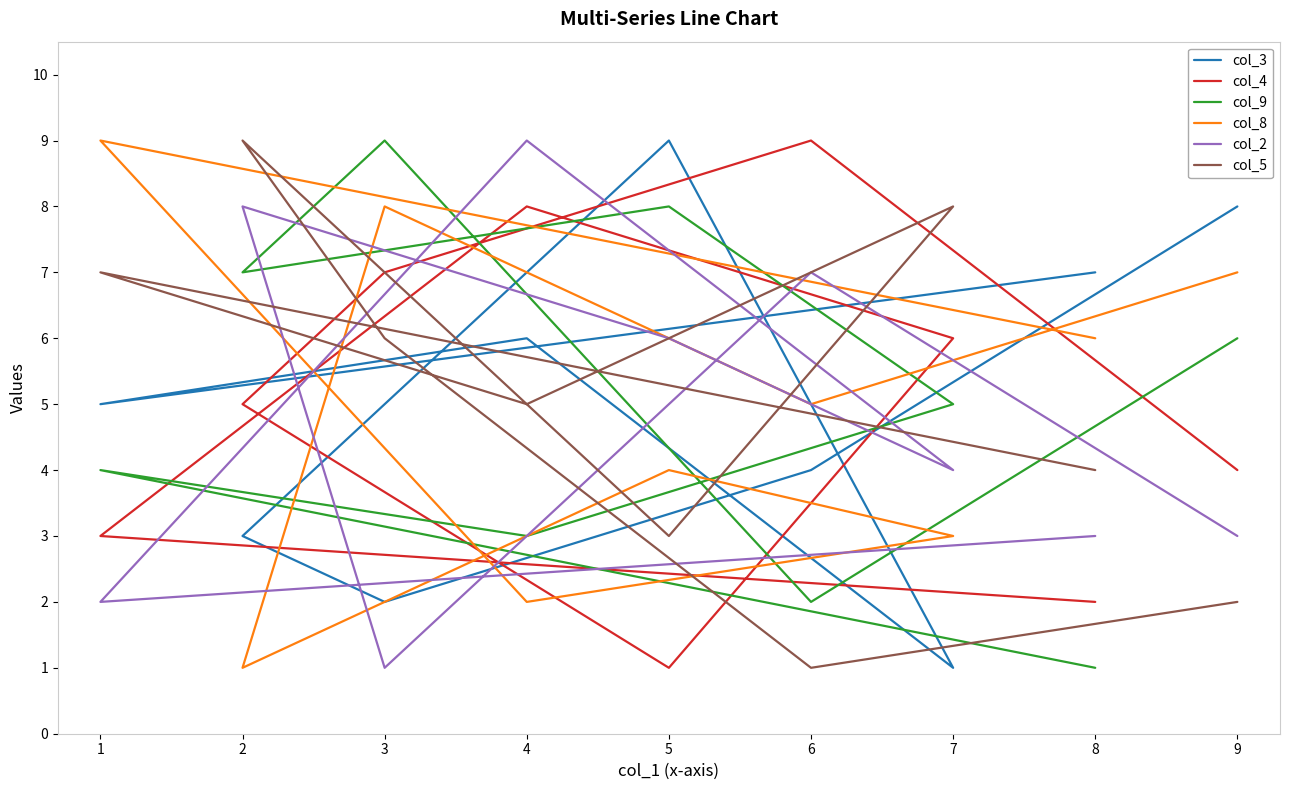

Reading left to right, transcribe all the data shown in this chart.

col_3: 8	4	2	3	9	1	6	5	7
col_4: 4	9	7	5	1	6	8	3	2
col_9: 6	2	9	7	8	5	3	4	1
col_8: 7	5	8	1	4	3	2	9	6
col_2: 3	7	1	8	6	4	9	2	3
col_5: 2	1	6	9	3	8	5	7	4